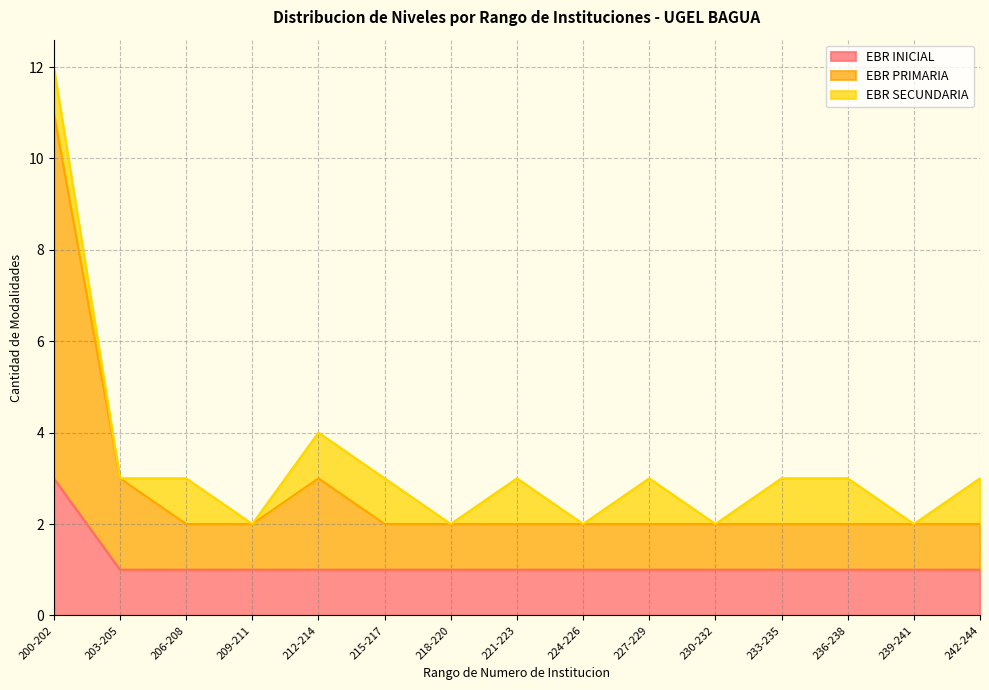

True or false: EBR PRIMARIA has a value of 1 at 209-211.

False